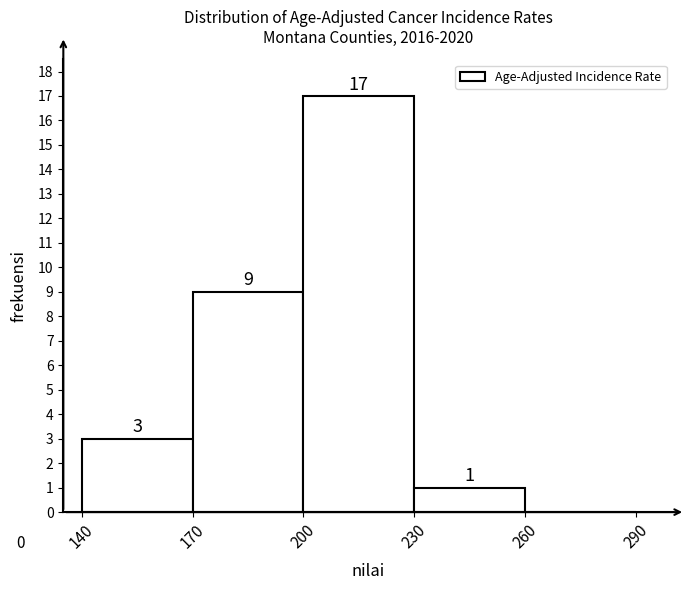

Over which range of the x-axis is the bar tallest?

200 to 230